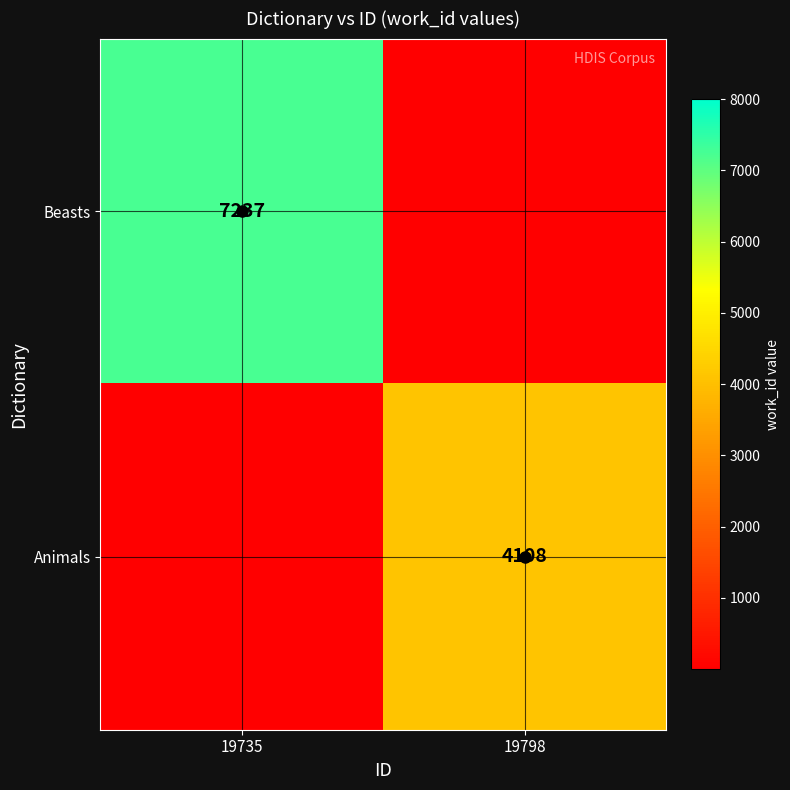

True or false: Beasts has a value of 11456 at 19735.

False